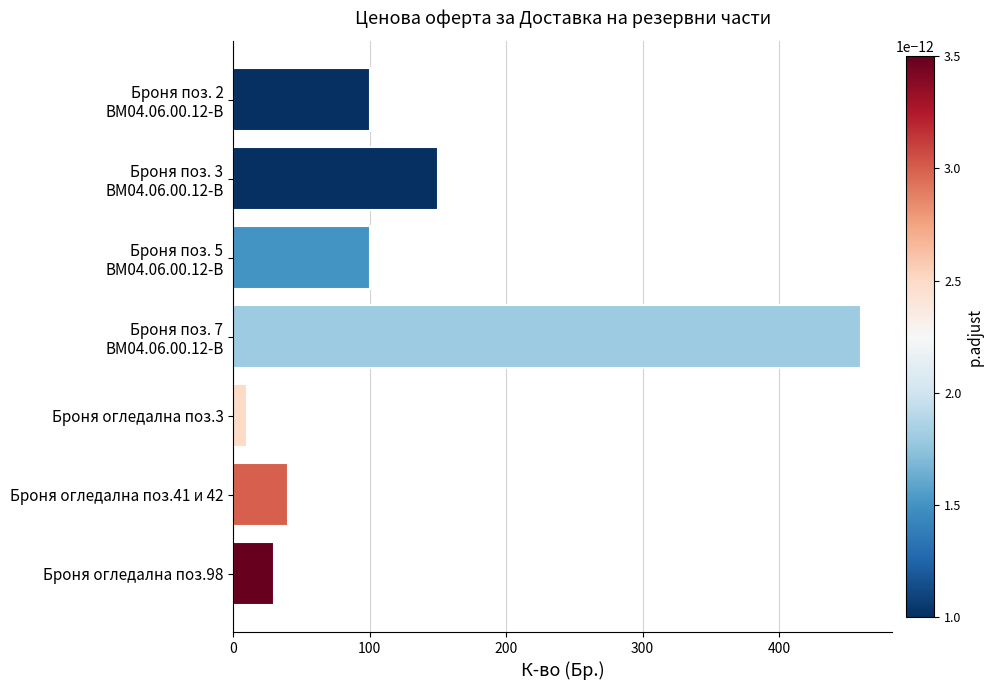

Approximately how many times larger is the value at Броня огледална поз.41 и 42 compared to Броня огледална поз.98?

1.3